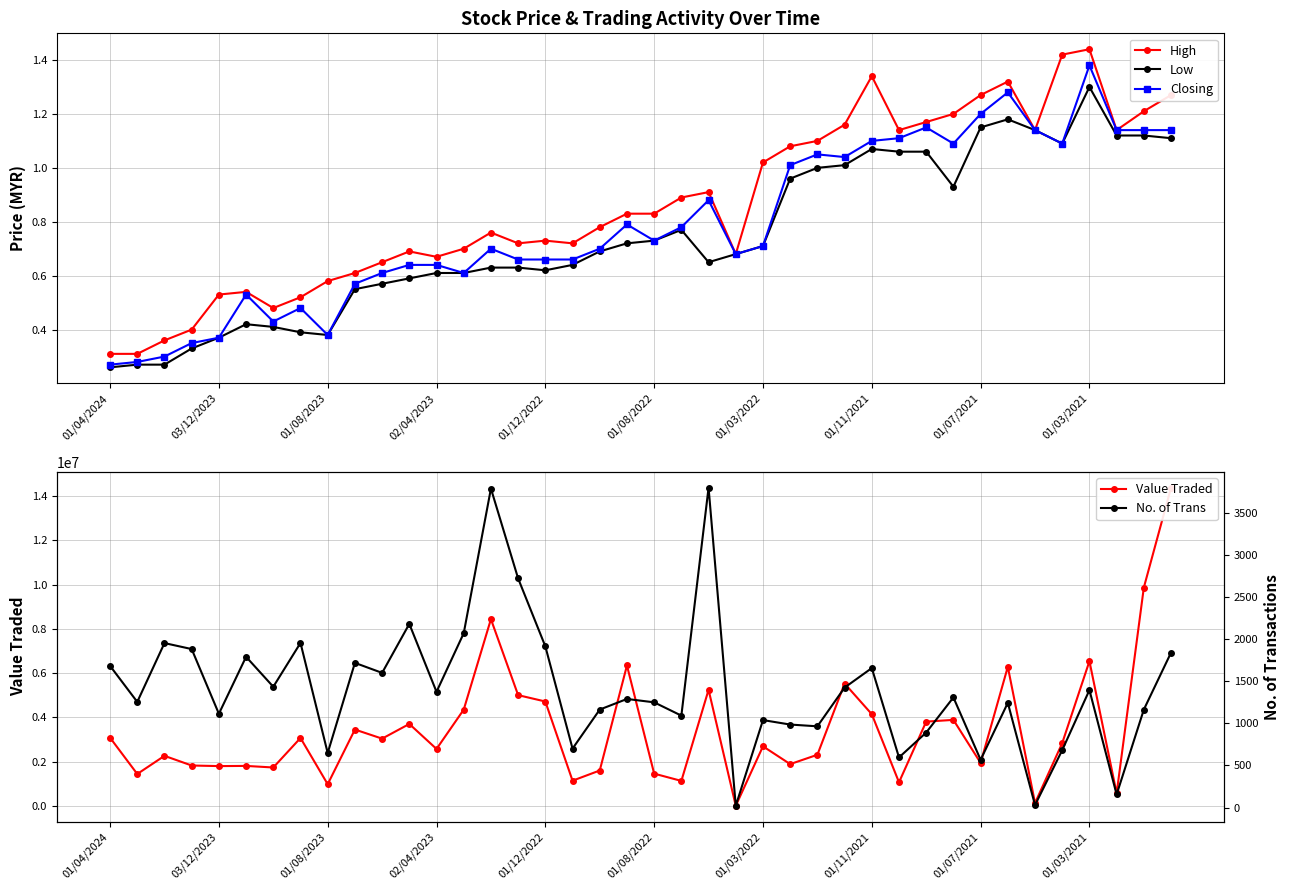

True or false: Closing and No. of Trans intersect in this chart.

False